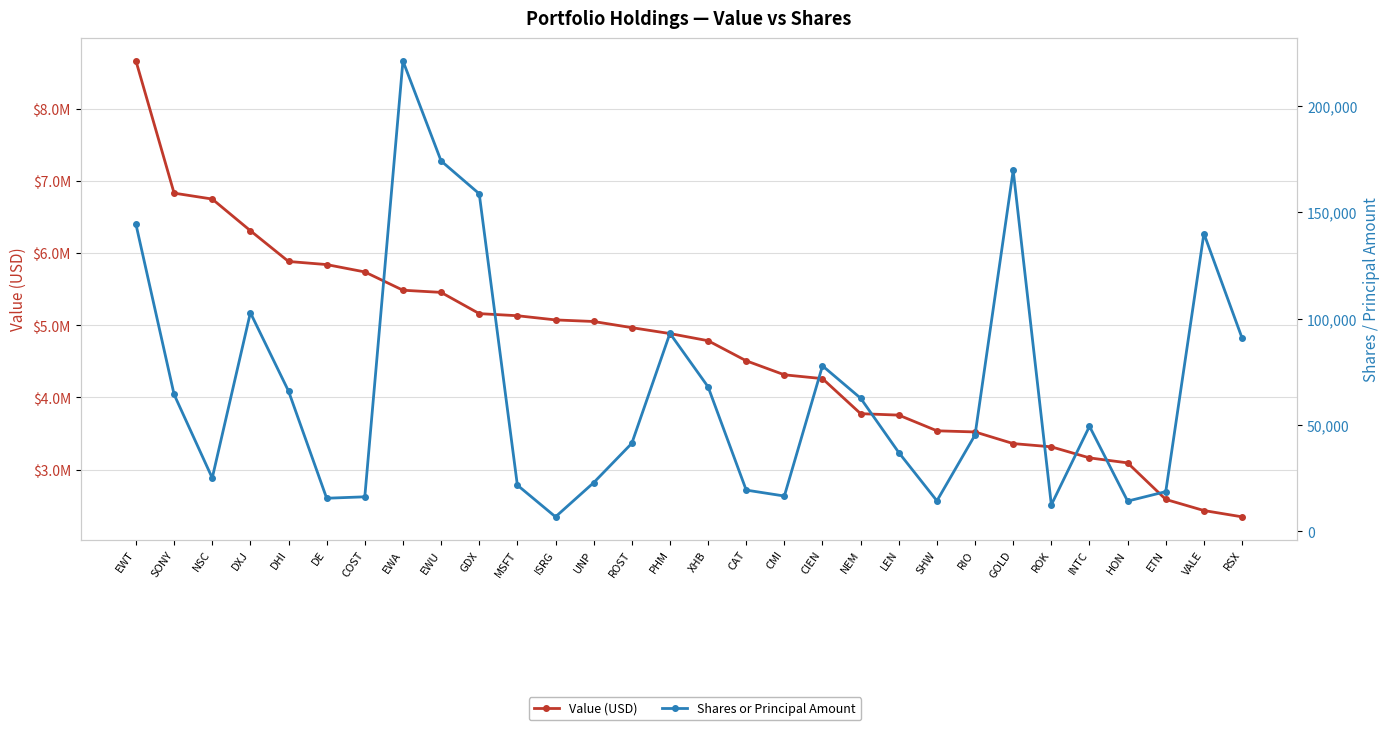

Where is the first local minimum for Shares / Principal Amount?

NSC